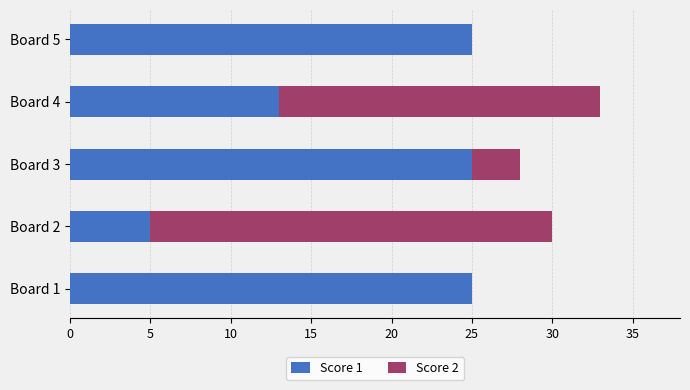

What is the sum of the Score 1 values at Board 2 and Board 1?

30